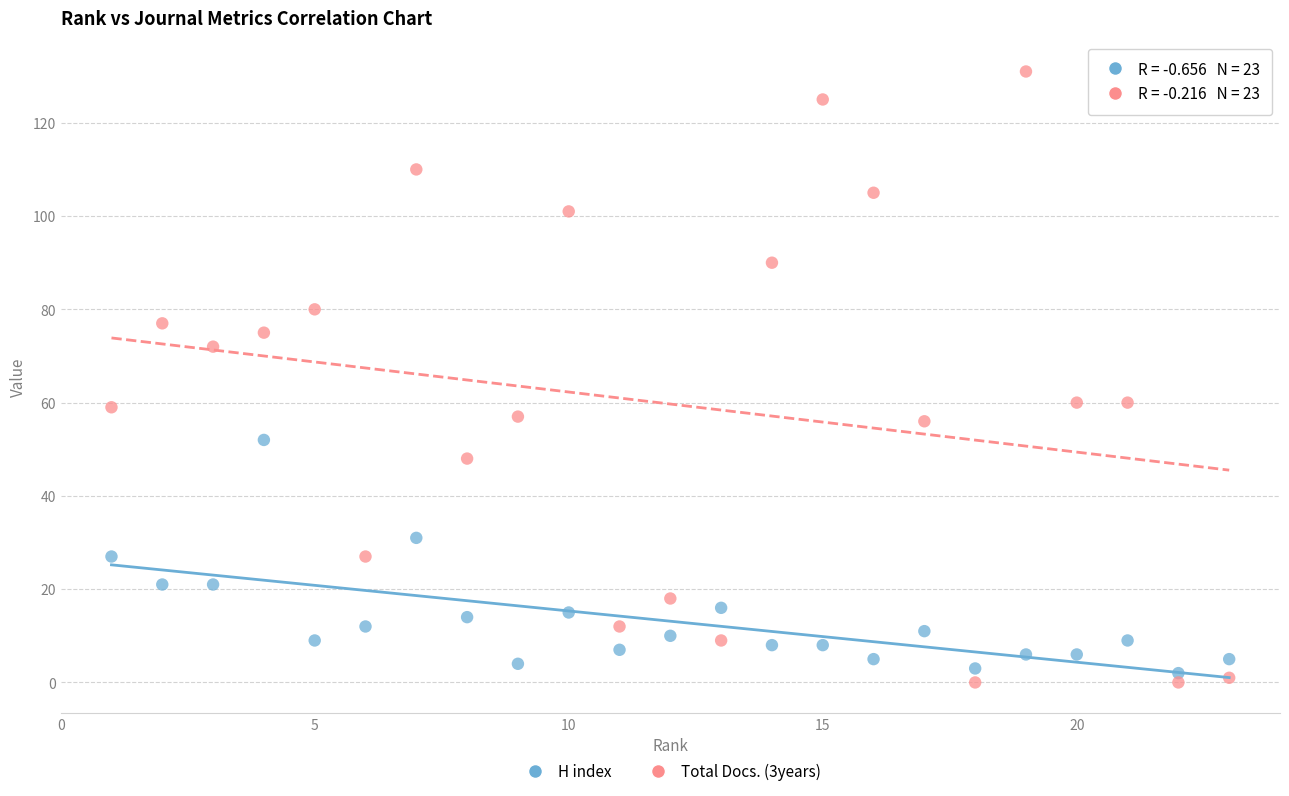

Across all data points, what is the range of Y values (max minus min)?

131